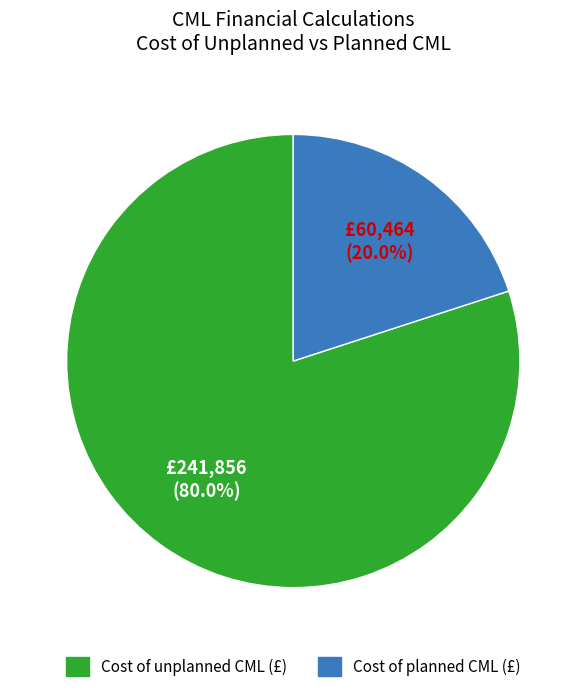

Is the sum of Cost of planned CML and Cost of unplanned CML greater than half?

Yes